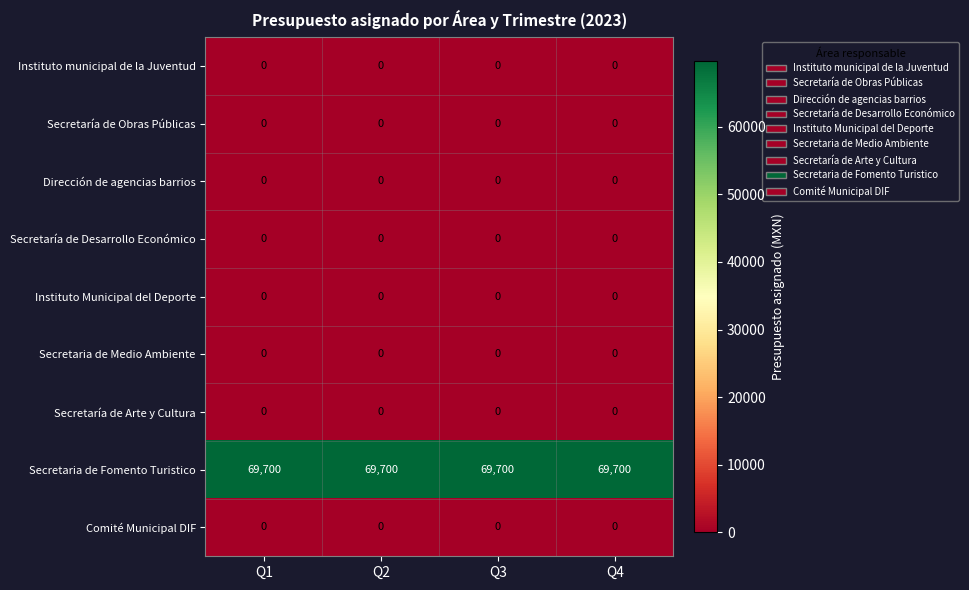

True or false: Secretaria de Fomento Turistico has a value of 35676 at Q3.

False